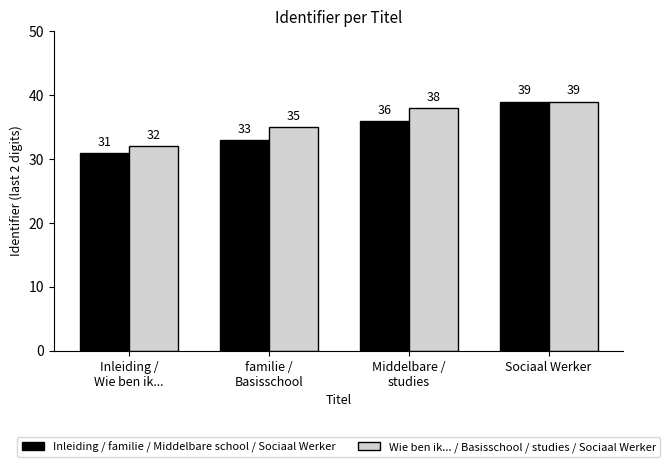

Rank the series at familie /
Basisschool from highest to lowest value.

Wie ben ik... / Basisschool / studies / Sociaal Werker, Inleiding / familie / Middelbare school / Sociaal Werker